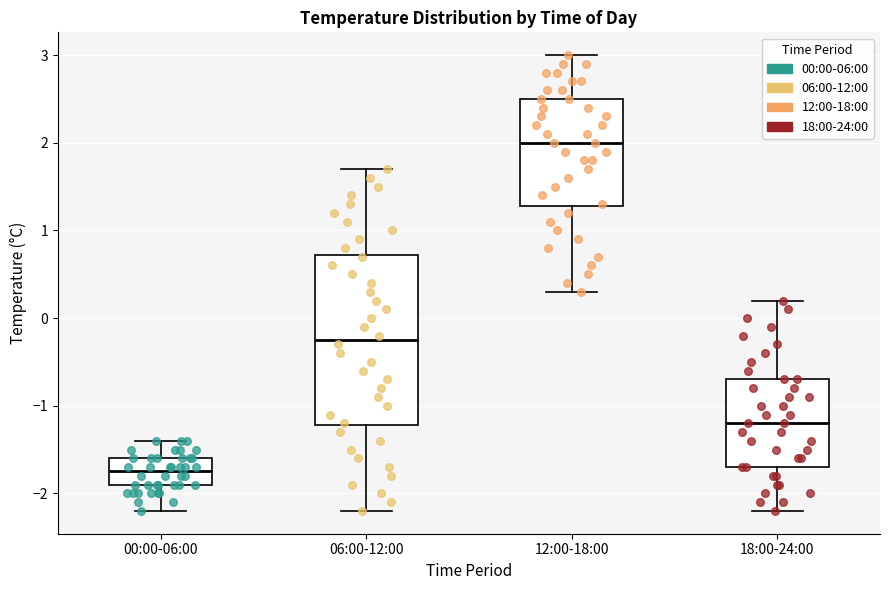

Which box has the highest median line?

12:00-18:00